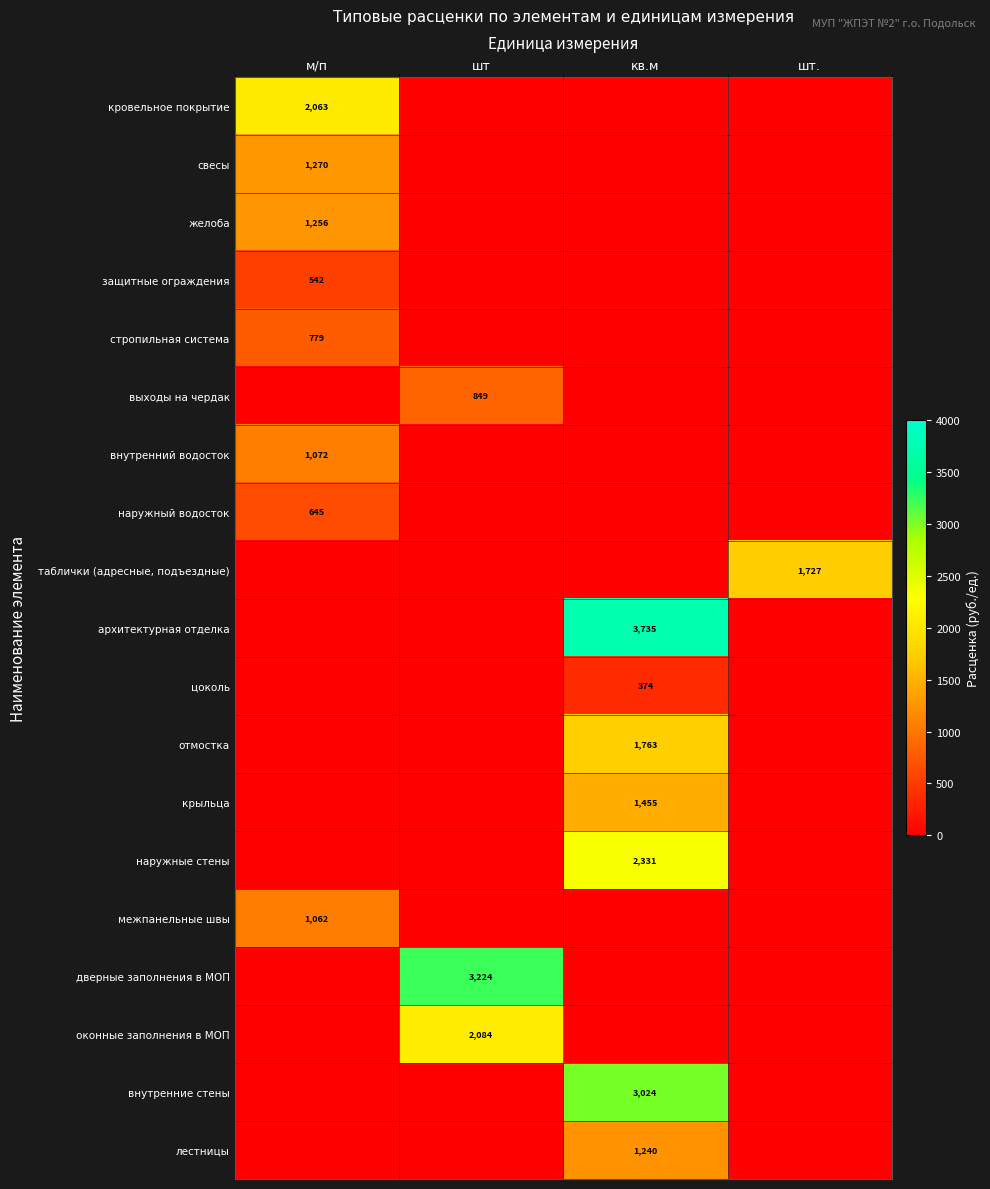

List the series in order of their peak value, highest first.

архитектурная отделка, дверные заполнения в МОП, внутренние стены, наружные стены, оконные заполнения в МОП, кровельное покрытие, отмостка, таблички (адресные, подъездные), крыльца, свесы, желоба, лестницы, внутренний водосток, межпанельные швы, выходы на чердак, стропильная система, наружный водосток, защитные ограждения, цоколь